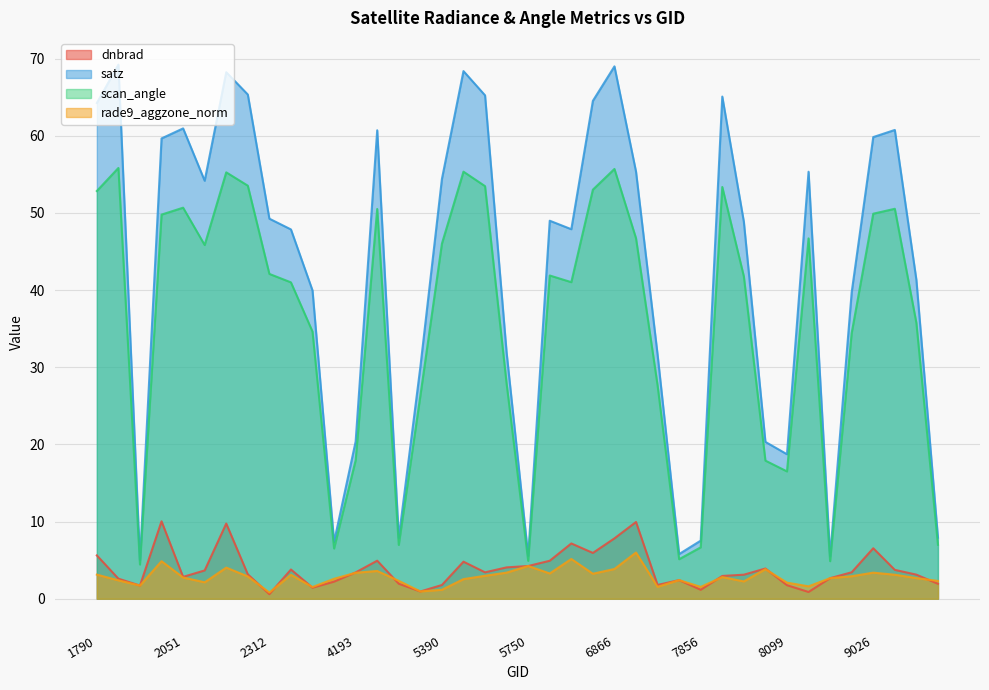

What is the maximum value for rade9_aggzone_norm?

6.0